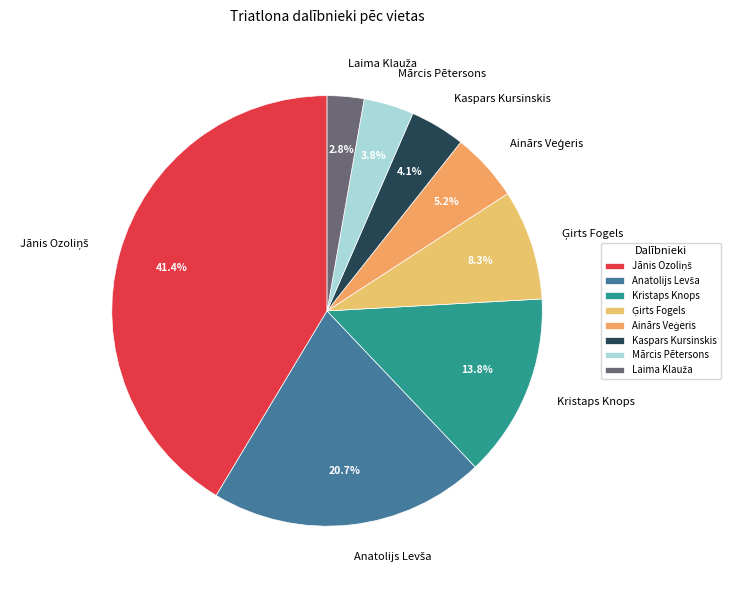

What is the ratio of the value at Kaspars Kursinskis to the value at Kristaps Knops?

0.3